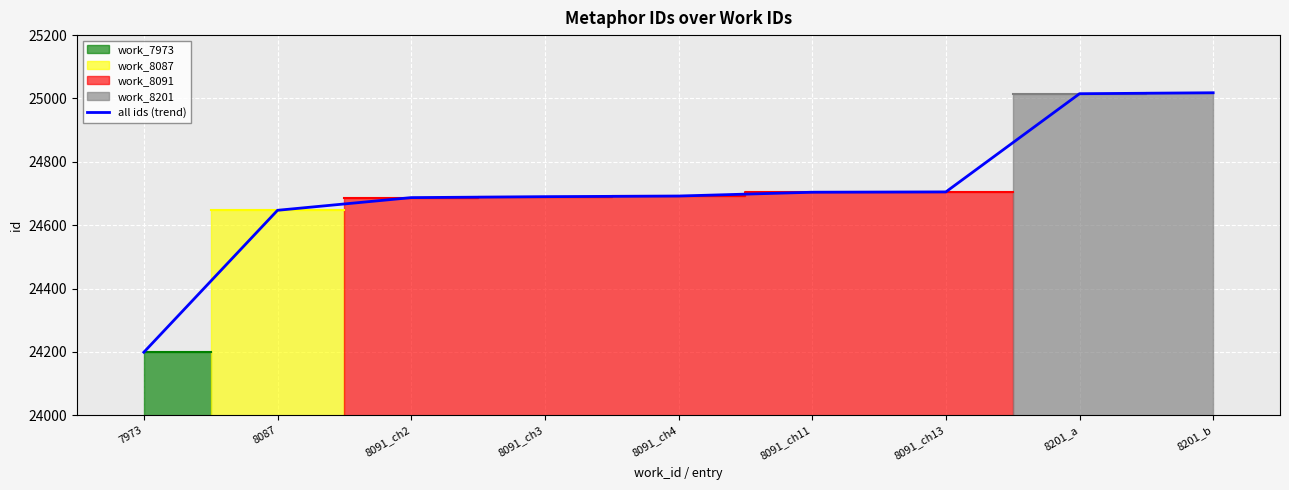

How many data points are above 24692?

4